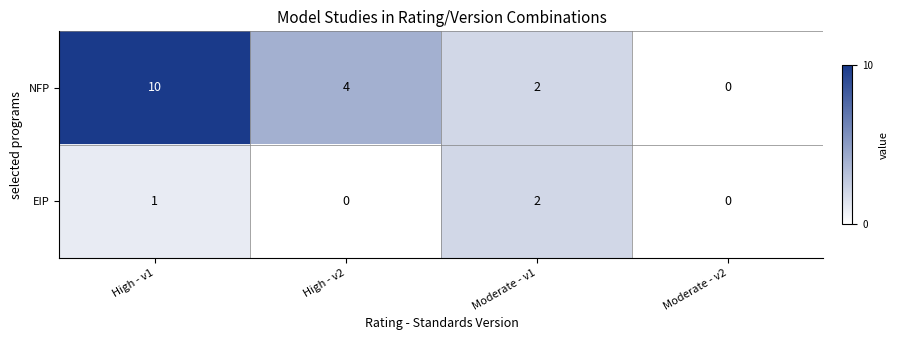

Which series has the largest range (max minus min)?

NFP